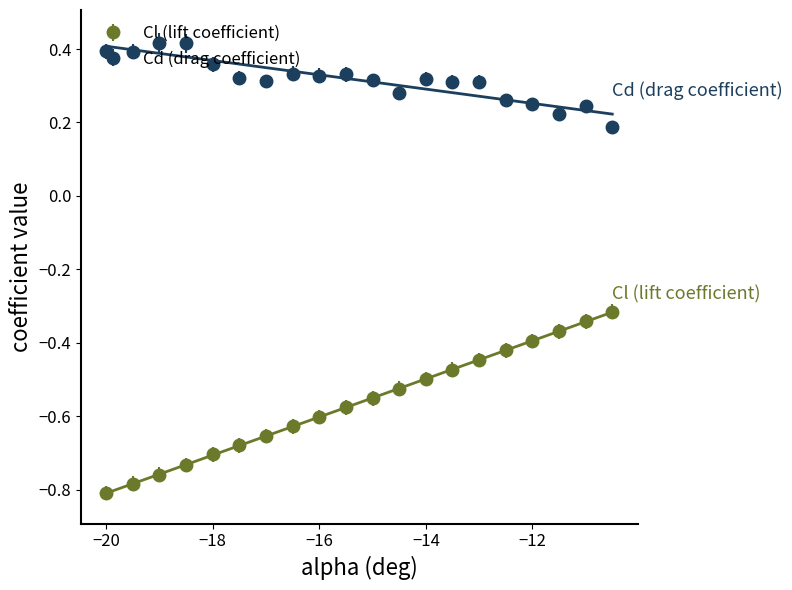

True or false: Cl (lift coefficient) and Cd (drag coefficient) cross at least once.

False